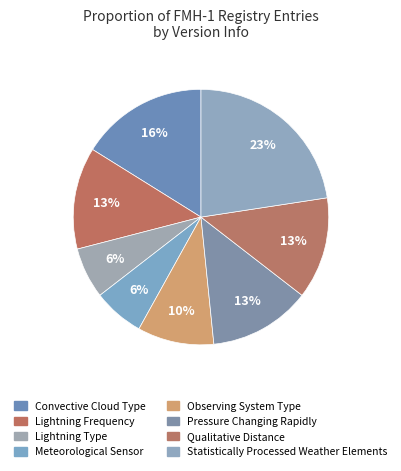

Combined, what portion of the pie is Lightning Frequency and Pressure Changing Rapidly?

25.8%